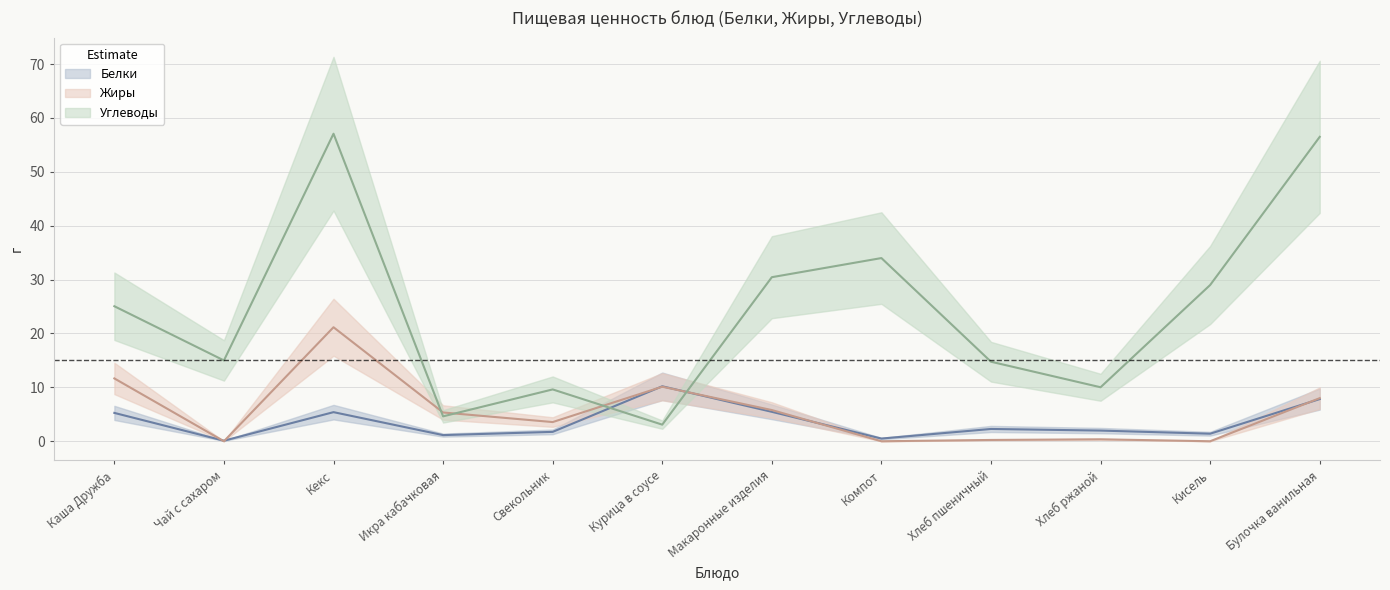

The Жиры series shows 0.4 at Хлеб ржаной. True or false?

True